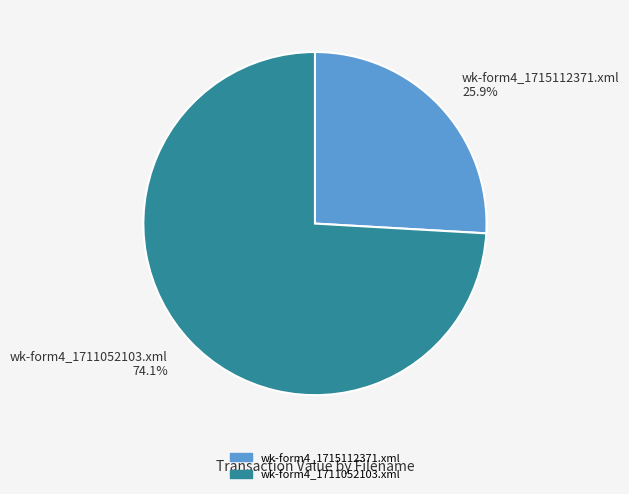

The wk-form4_1711052103.xml slice represents 74% of the pie. True or false?

True